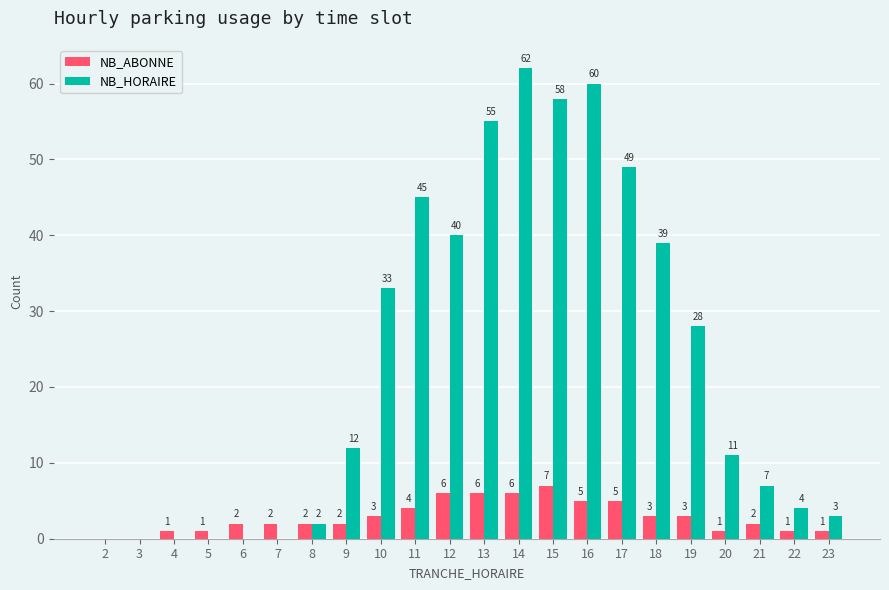

How many data points does each series have?

22